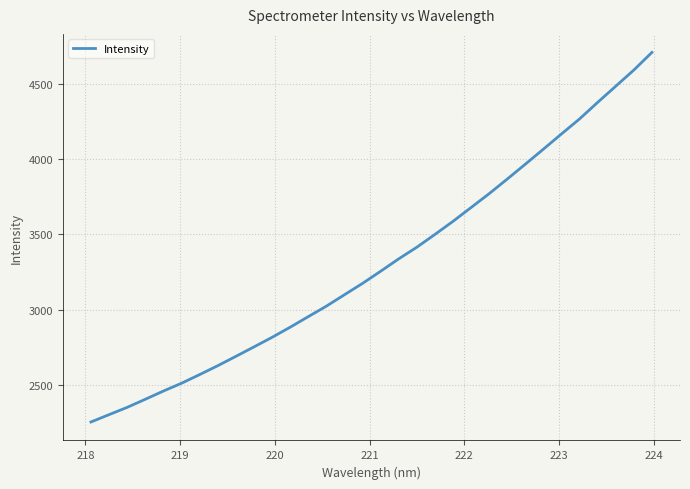

What is the difference between the maximum and minimum values?

2453.8